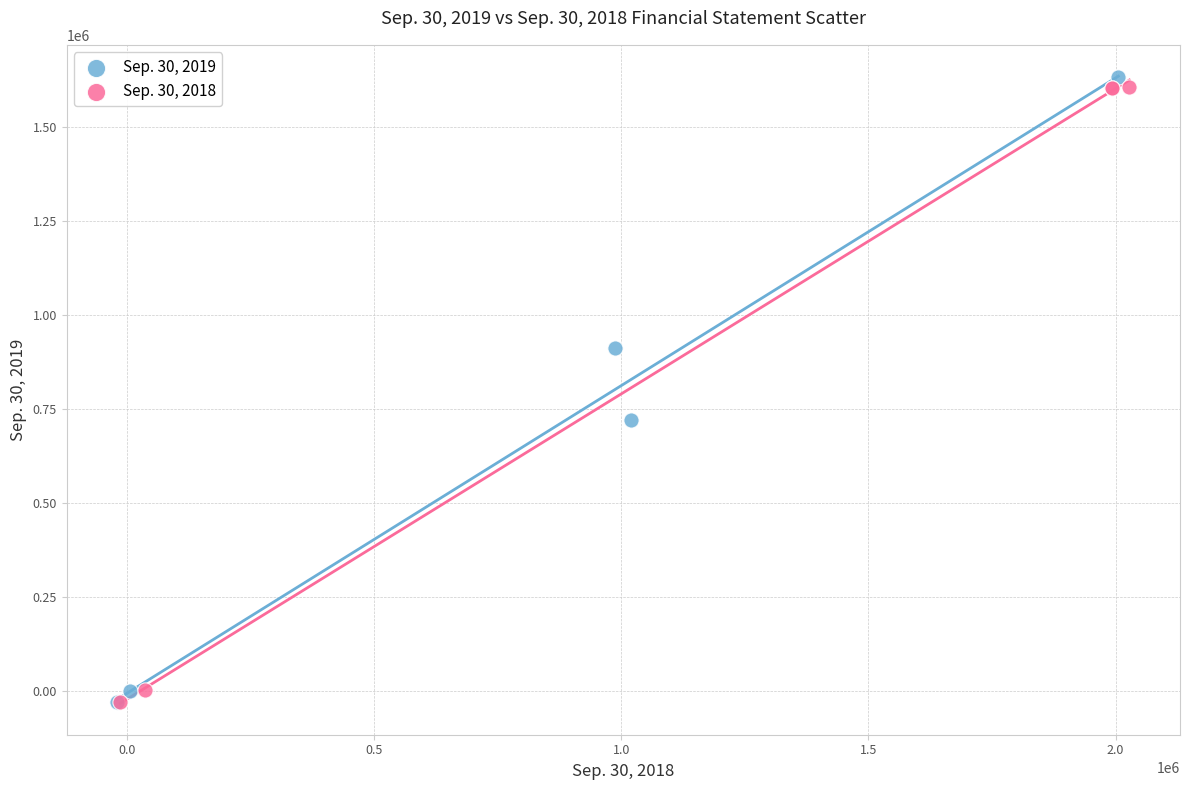

What are all the series names shown in the legend?

Sep. 30, 2019, Sep. 30, 2018